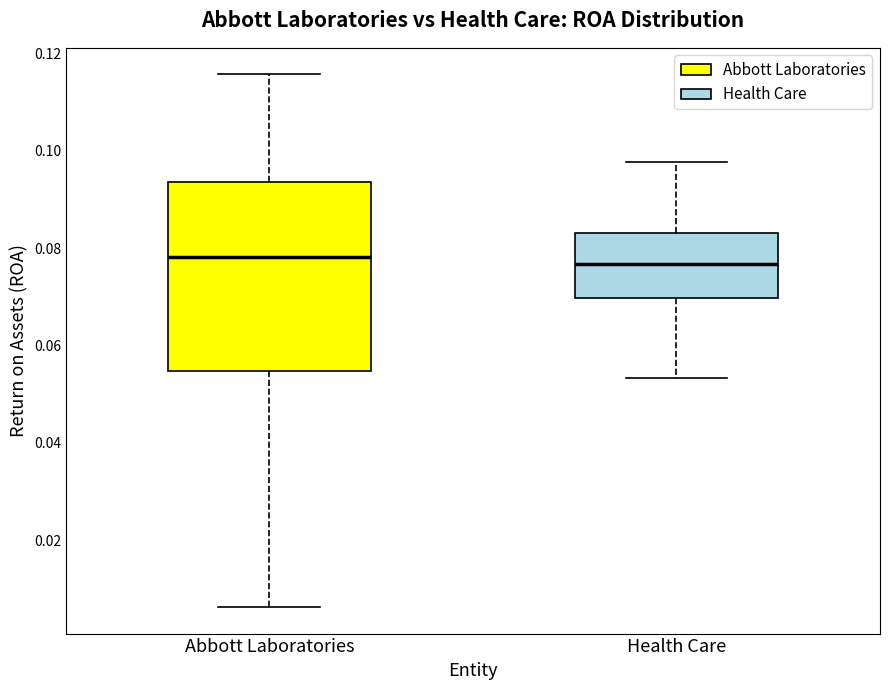

Which box is the tallest, from its lower edge to its upper edge?

Abbott Laboratories